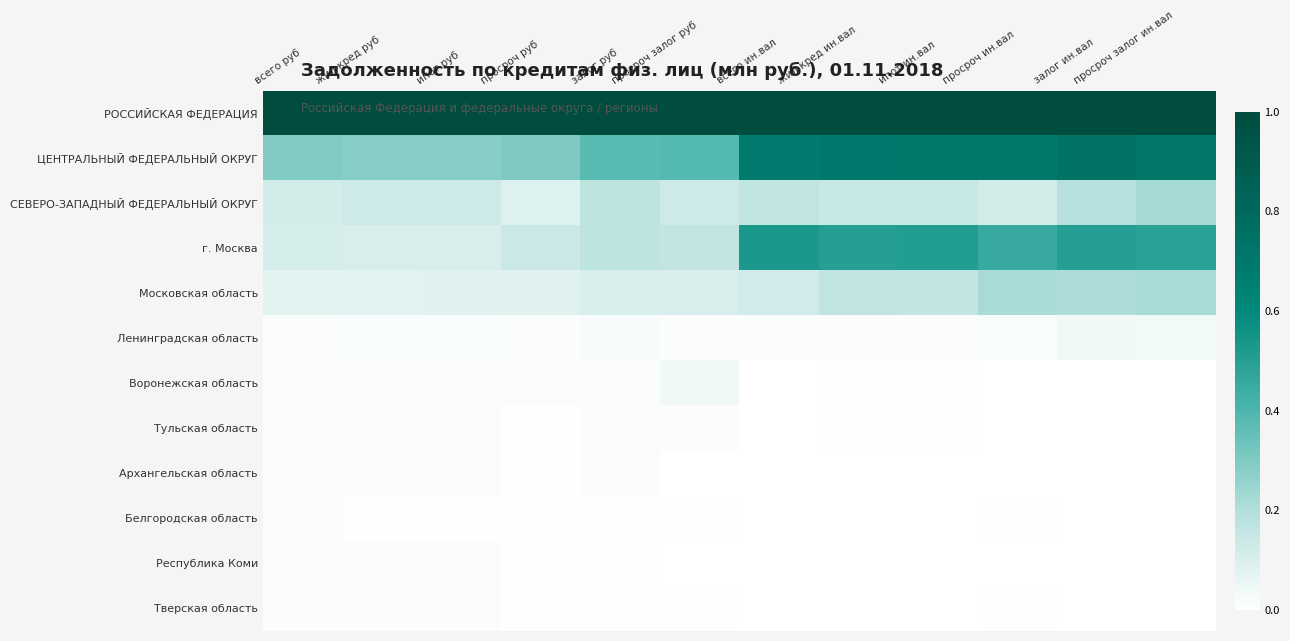

Rank the series by their maximum value, from highest to lowest.

РОССИЙСКАЯ ФЕДЕРАЦИЯ, ЦЕНТРАЛЬНЫЙ ФЕДЕРАЛЬНЫЙ ОКРУГ, г. Москва, СЕВЕРО-ЗАПАДНЫЙ ФЕДЕРАЛЬНЫЙ ОКРУГ, Московская область, Ленинградская область, Воронежская область, Тульская область, Архангельская область, Республика Коми, Тверская область, Белгородская область